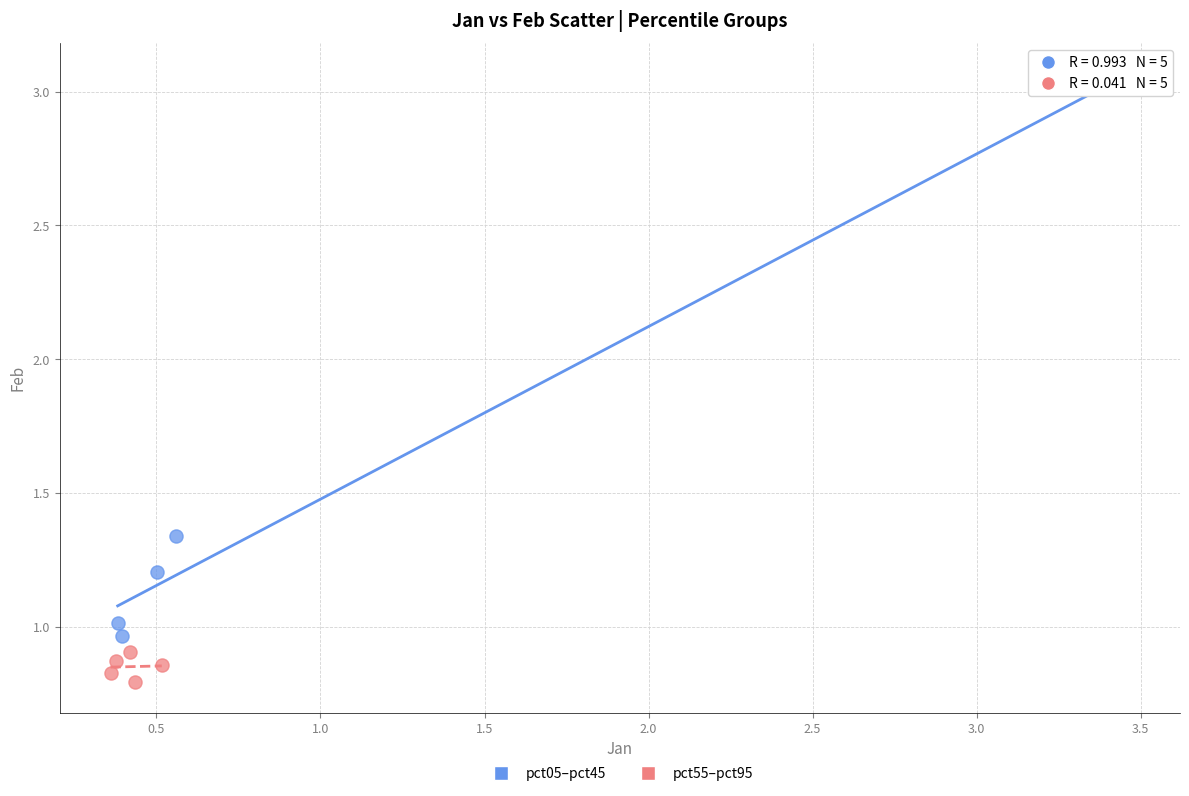

Which series has the widest spread of Y values?

pct05–pct45